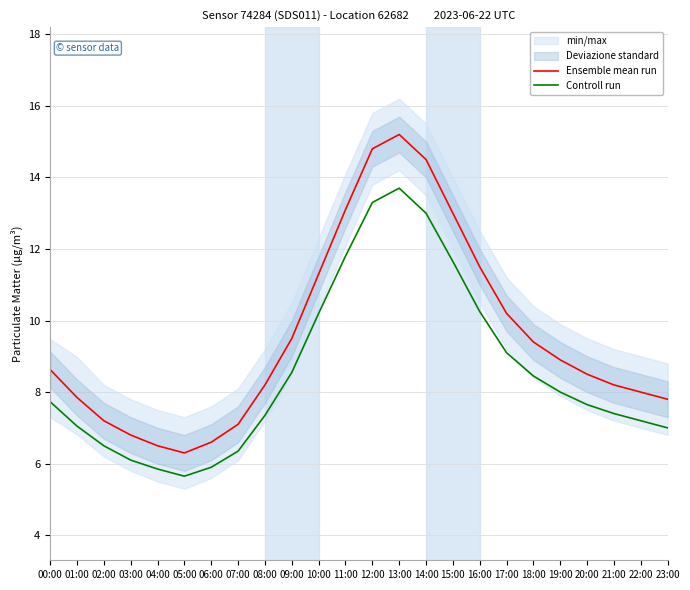

How many lines are shown in the chart?

2